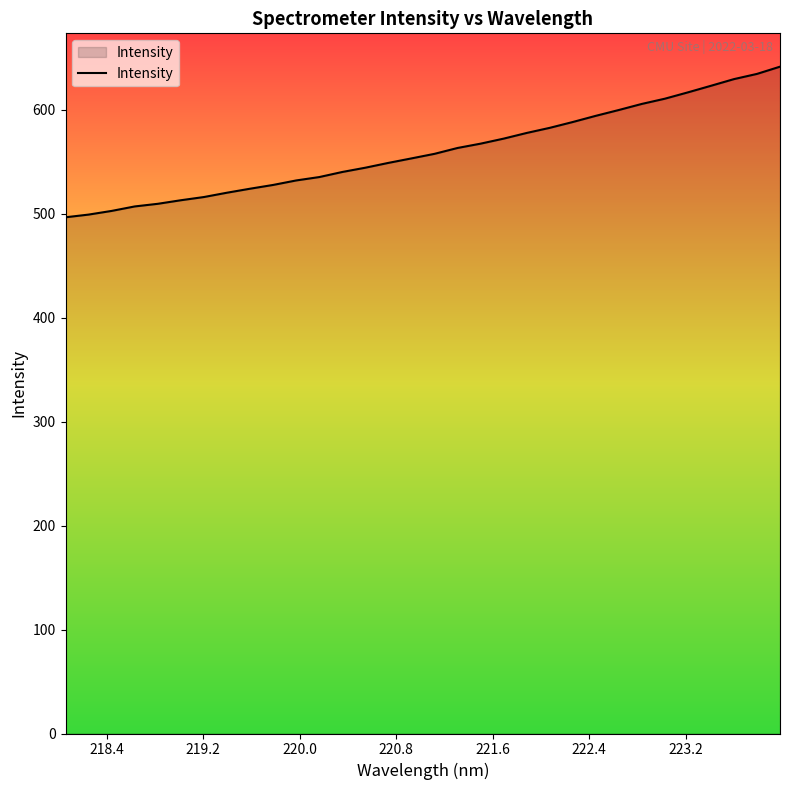

What is the difference between the maximum and minimum values?

144.8